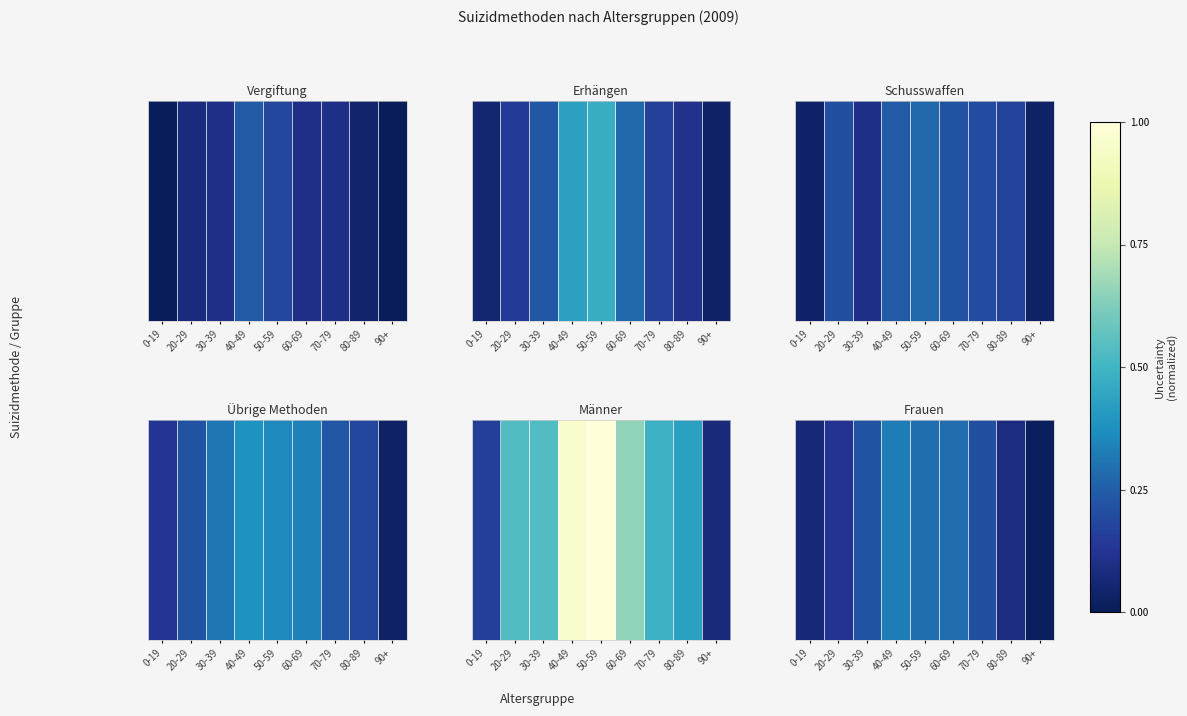

Where is the data nearest to the value 0?

90+